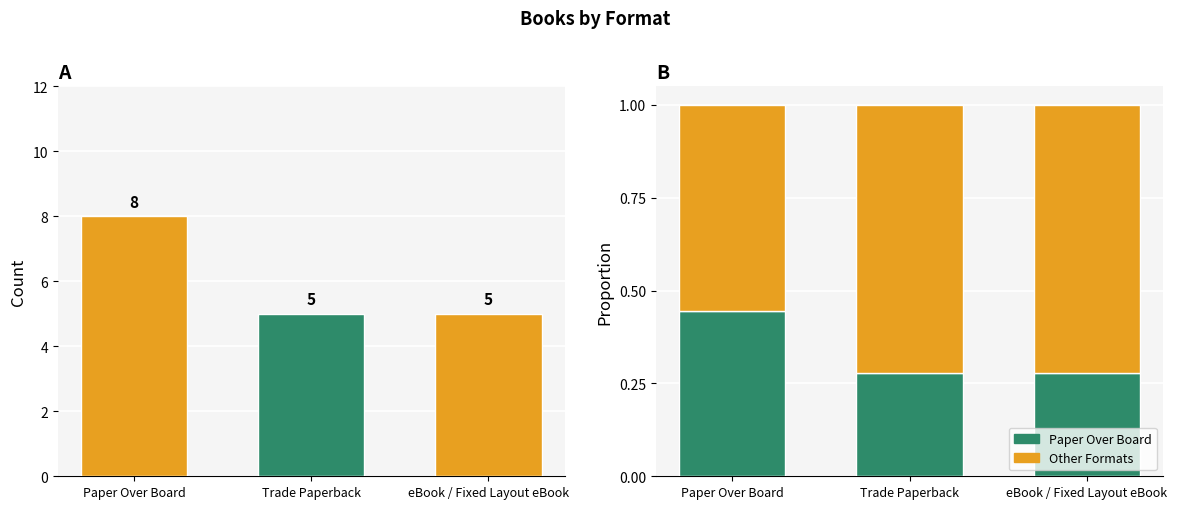

What is the total value across all series at eBook / Fixed Layout eBook?

6.0